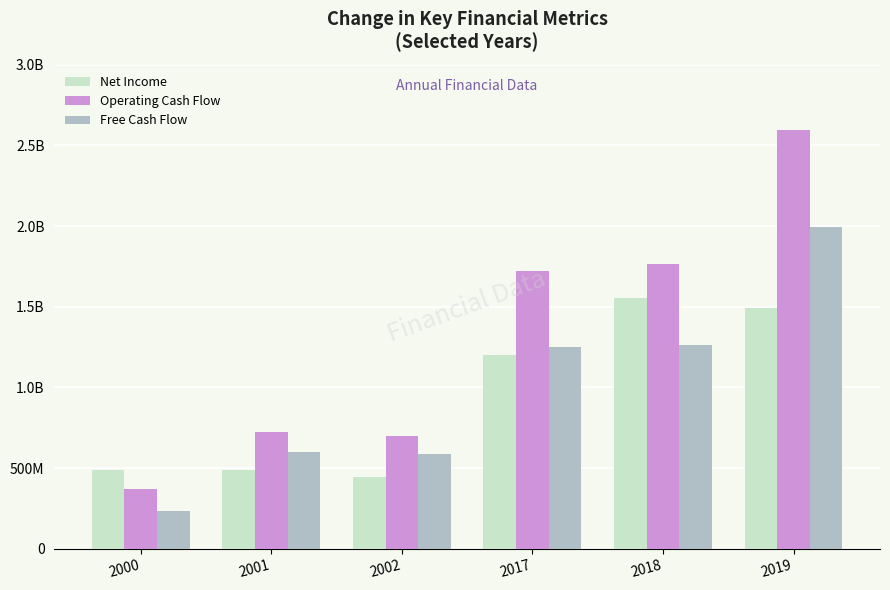

Which series has the largest total across all categories?

Operating Cash Flow